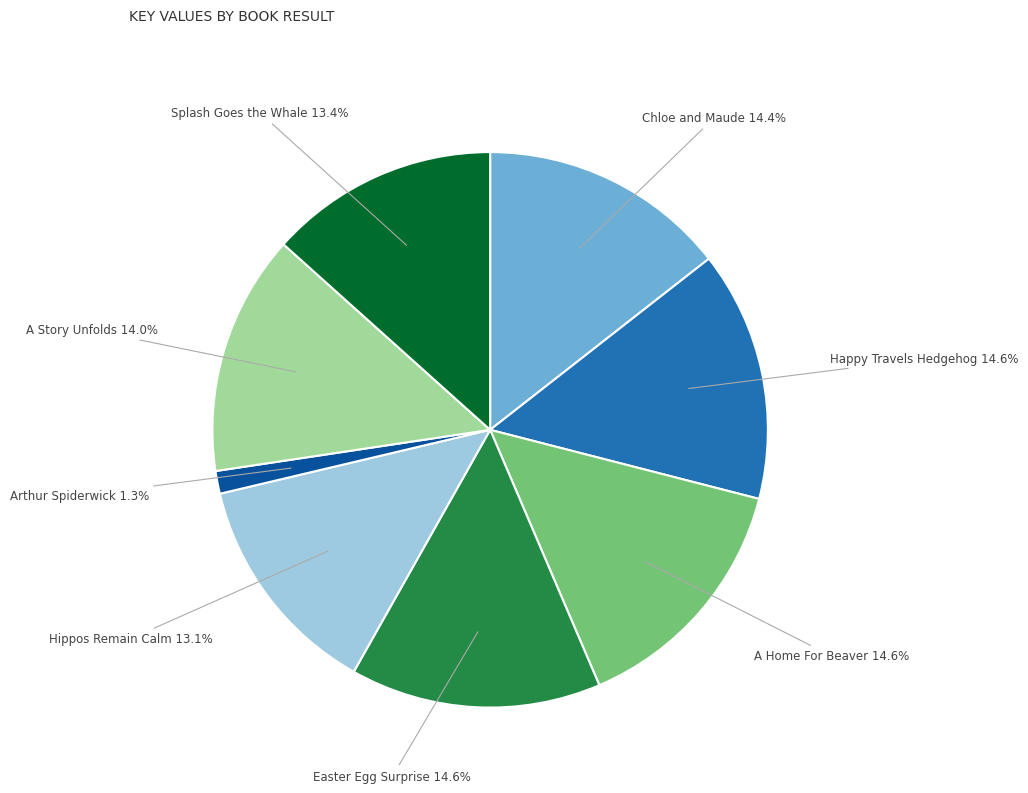

Does any single category account for the majority?

No